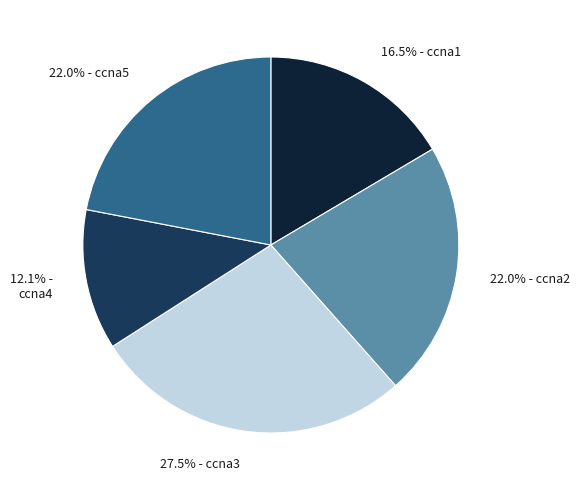

Which category has the biggest portion of the pie?

27.5% - ccna3